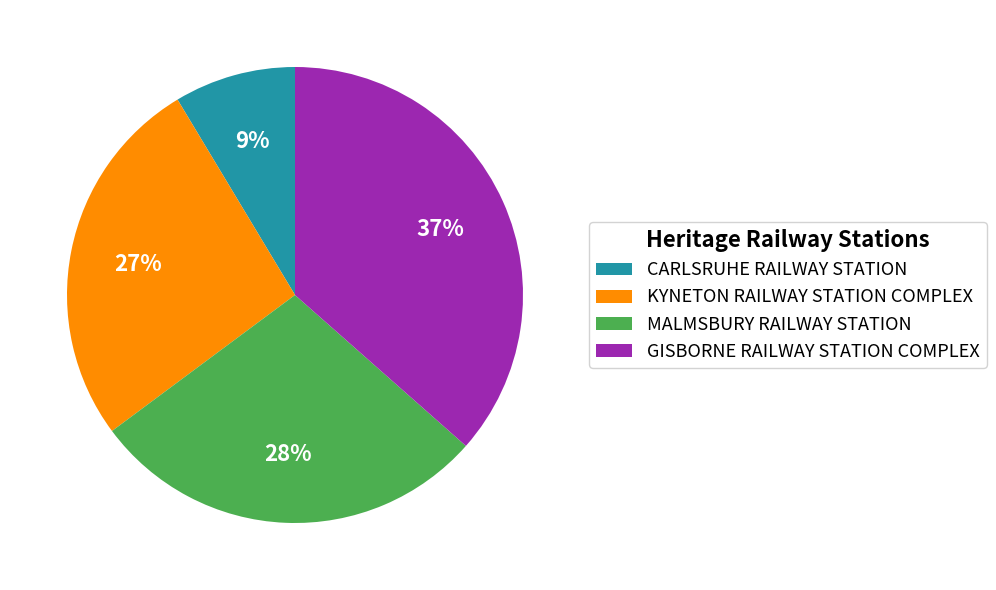

To the nearest percent, what percentage of the pie is MALMSBURY RAILWAY STATION?

28%